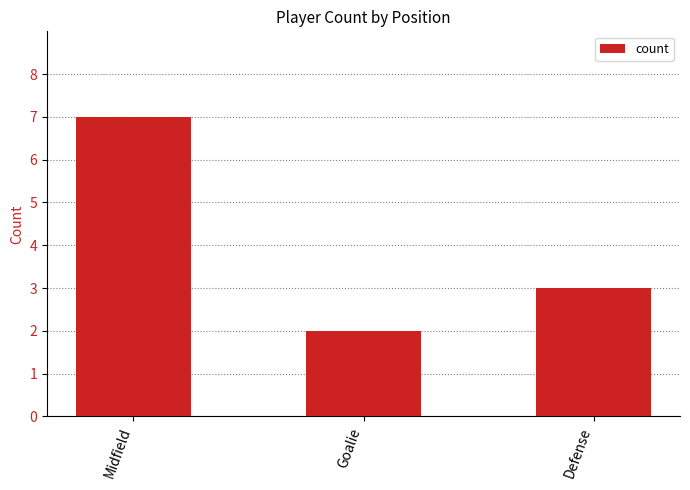

How many bars are there in total?

3